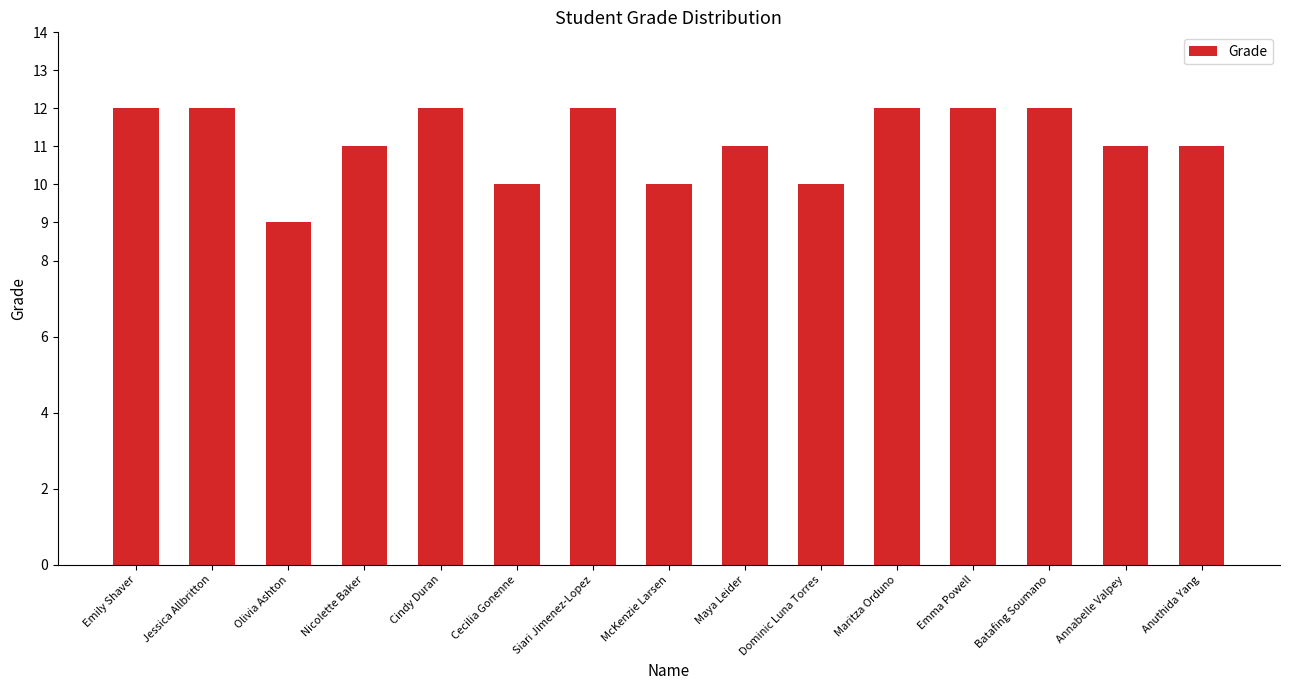

True or false: the data shows 16 at McKenzie Larsen.

False